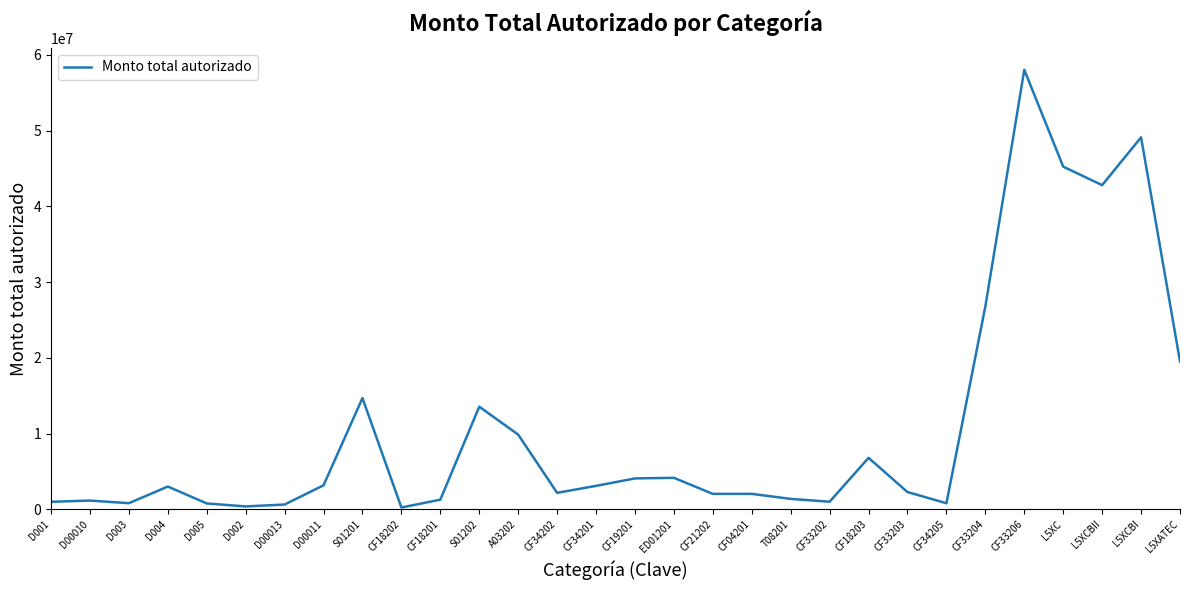

At which category does the chart reach its peak across all series?

CF33206